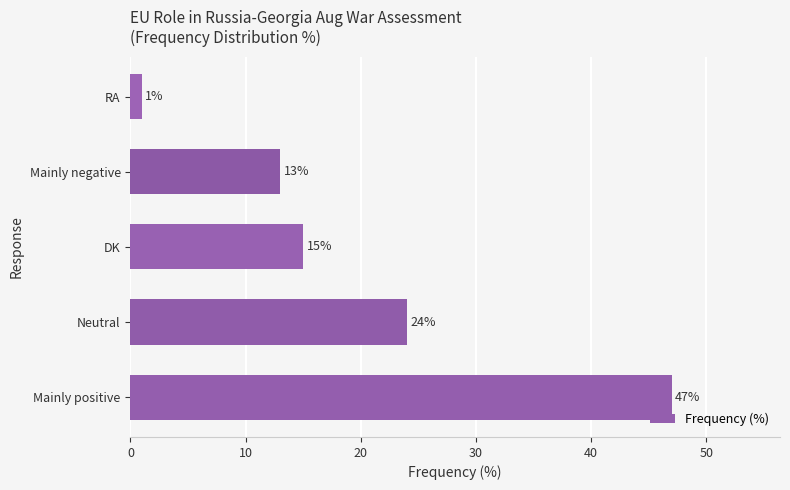

List the labels in order of value, largest first.

Mainly positive, Neutral, DK, Mainly negative, RA